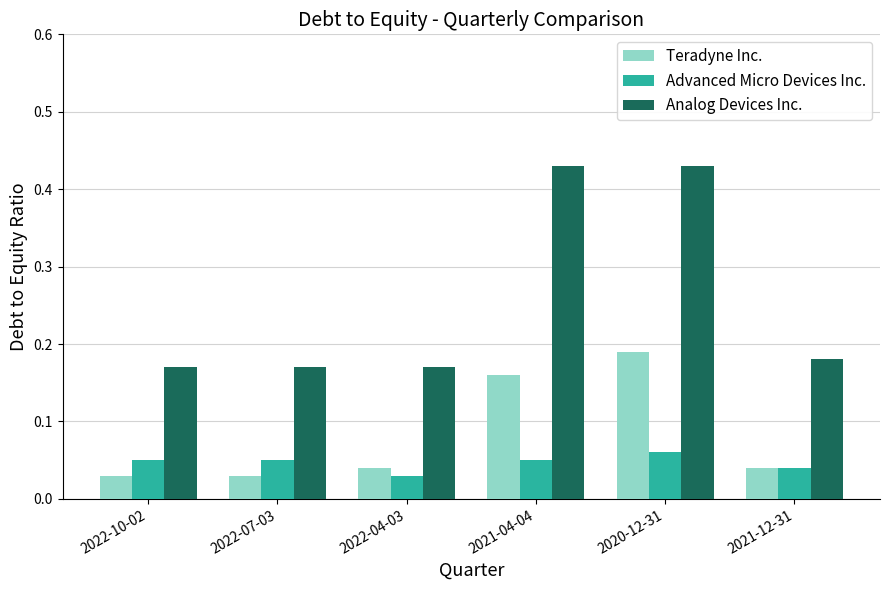

At which category is the sum across all series the highest?

2020-12-31